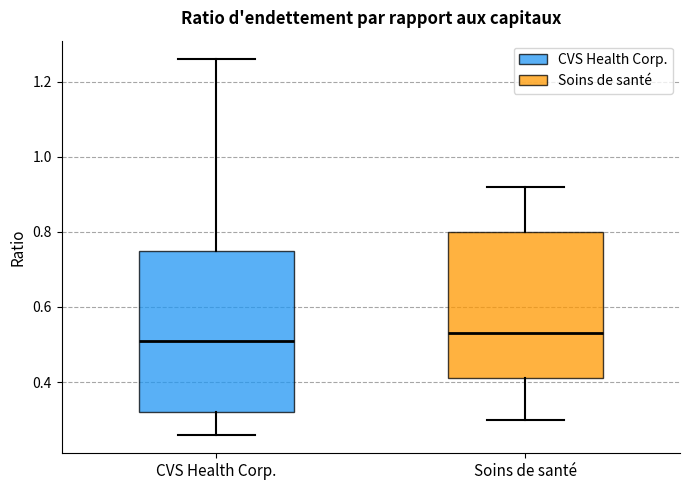

Reading left to right, transcribe this box plot: for each box, give where its median line is, the range the box spans, and where its two whiskers end, as read against the y-axis. The values are not printed on the chart, so give them approximately, as read against the axis.

CVS Health Corp.: median 0.52, box 0.32 to 0.76, whiskers 0.26 to 1.26
Soins de santé: median 0.54, box 0.42 to 0.80, whiskers 0.30 to 0.92